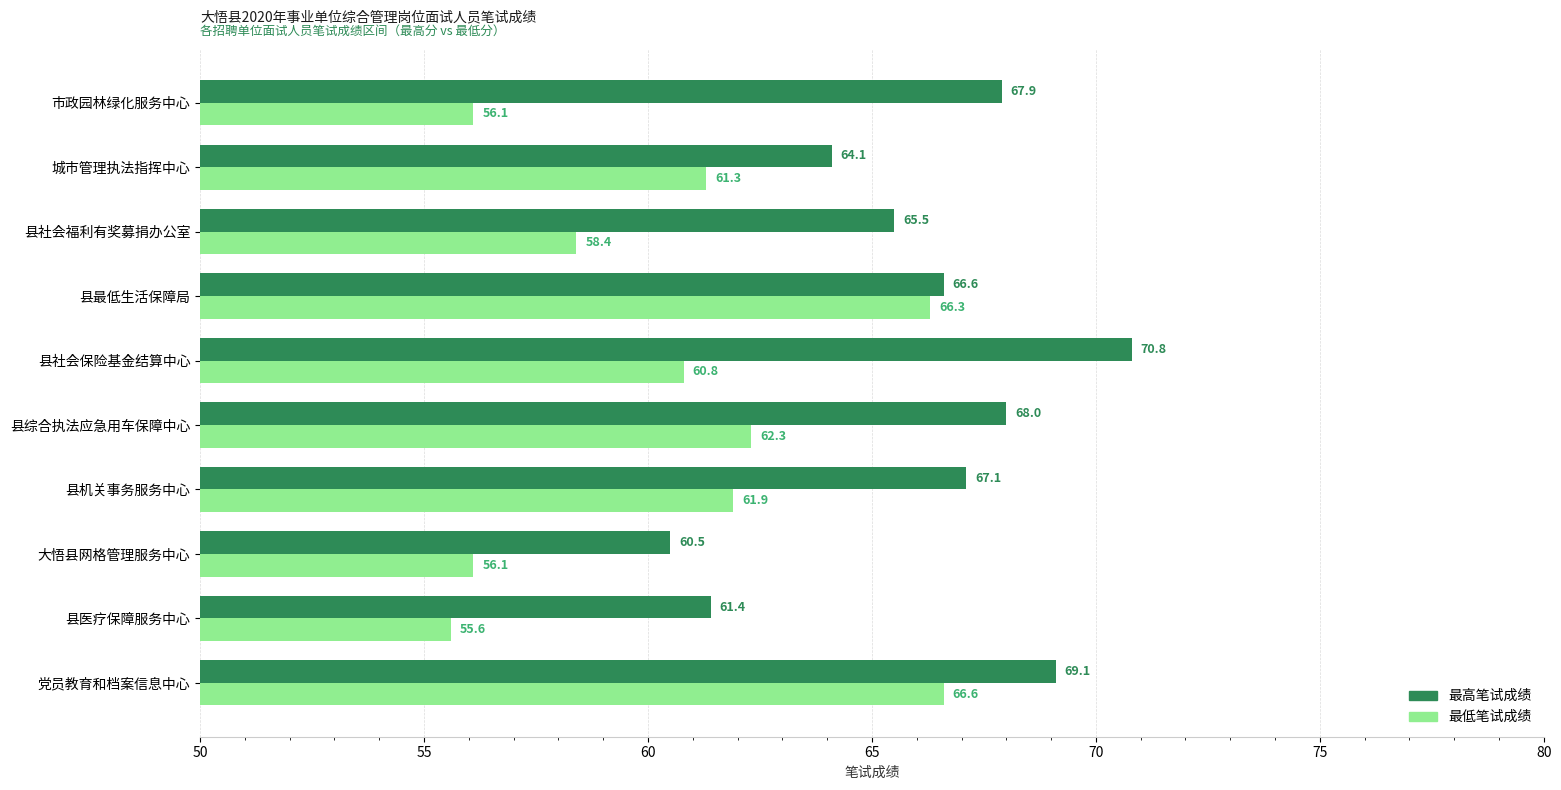

What is the difference between the second highest and minimum values in the 最高笔试成绩 series?

8.6